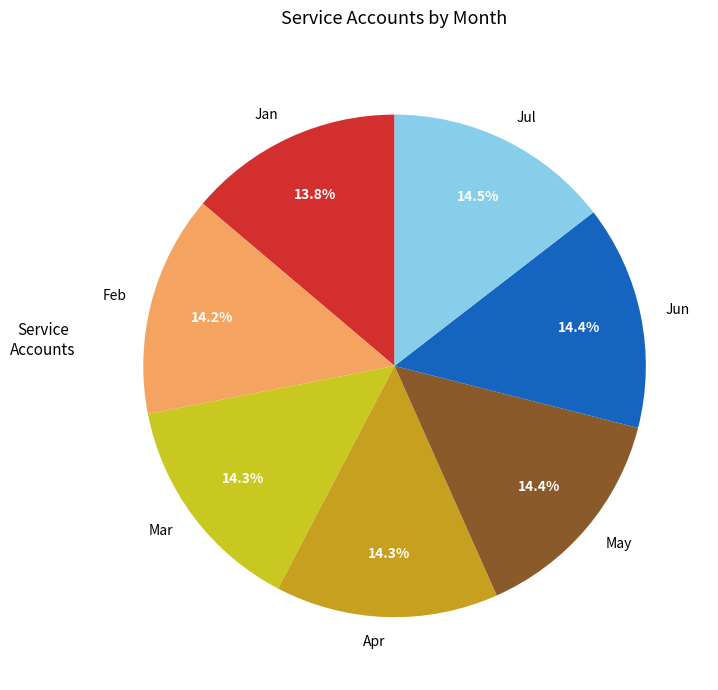

True or false: Mar accounts for 14% of the total.

True